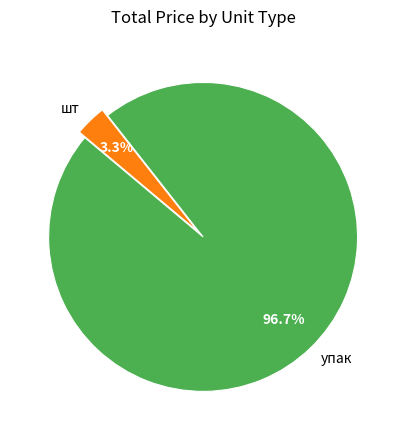

Which has a higher value, упак or шт?

упак